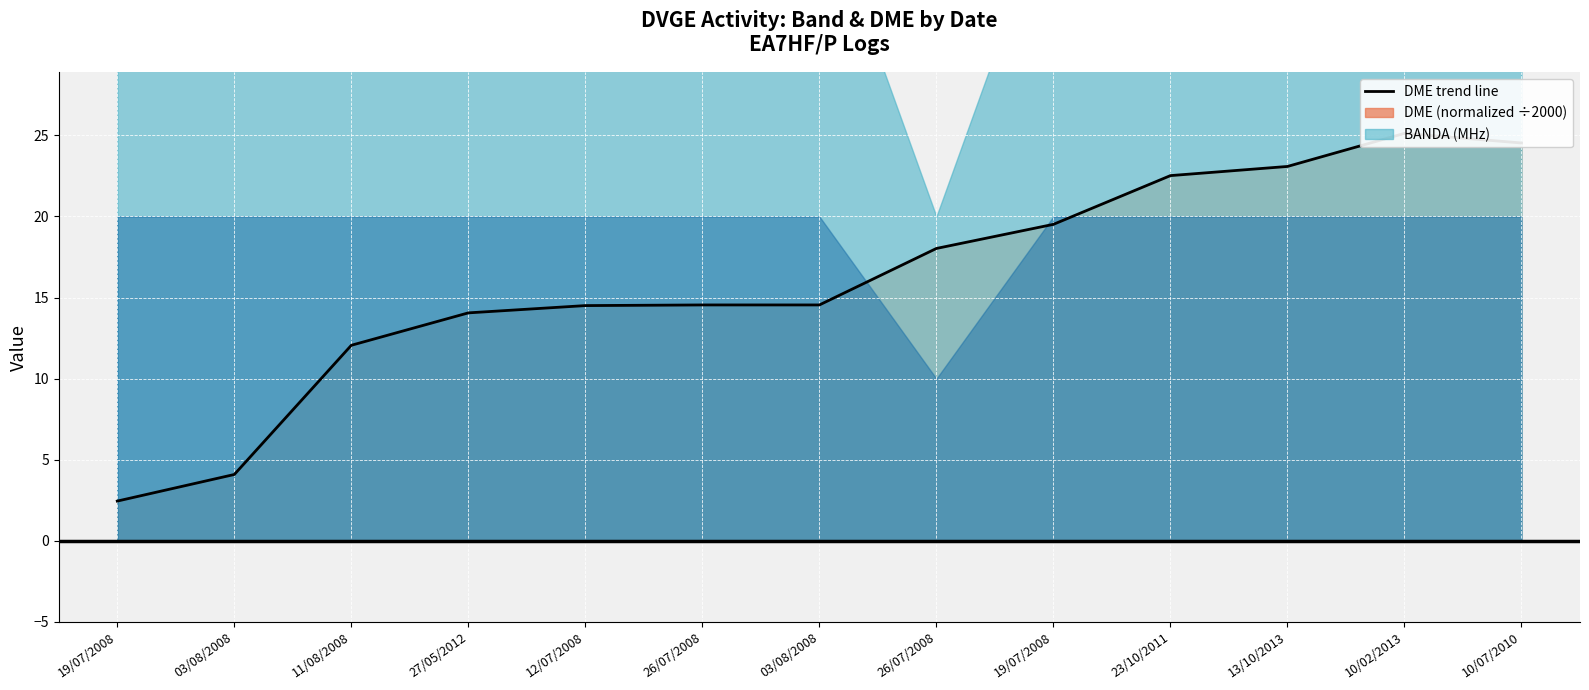

What is the ratio of the value at 12/07/2008 to the value at 19/07/2008?

0.7